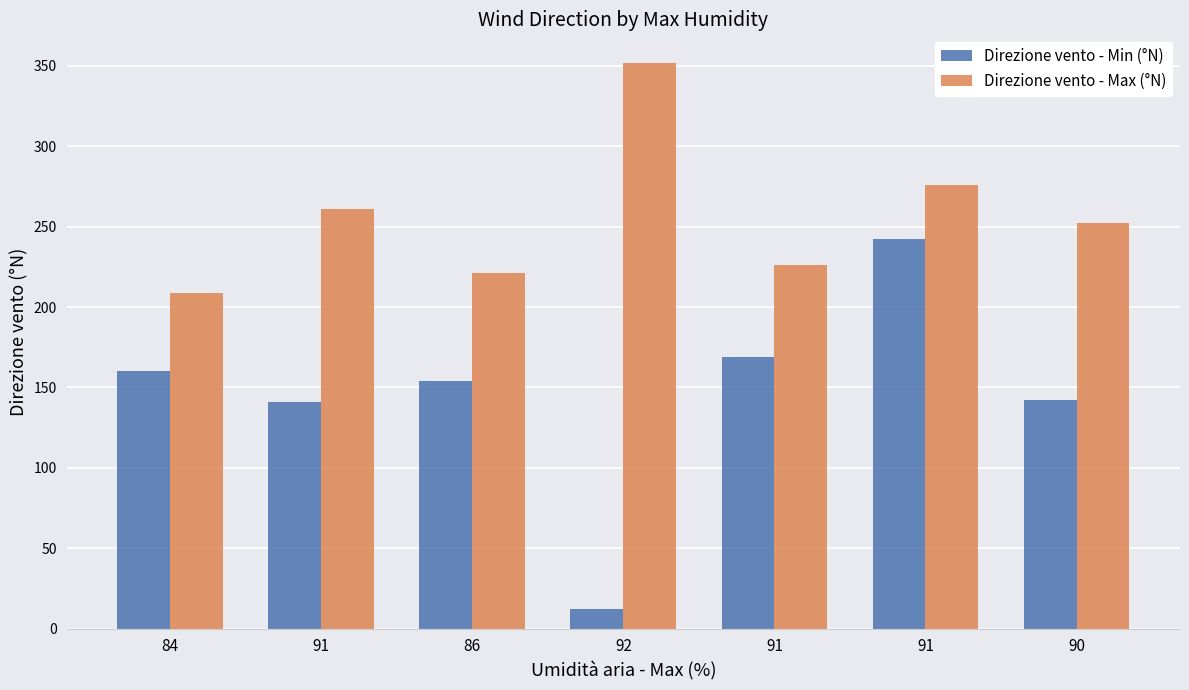

Does the chart contain stacked bars?

No